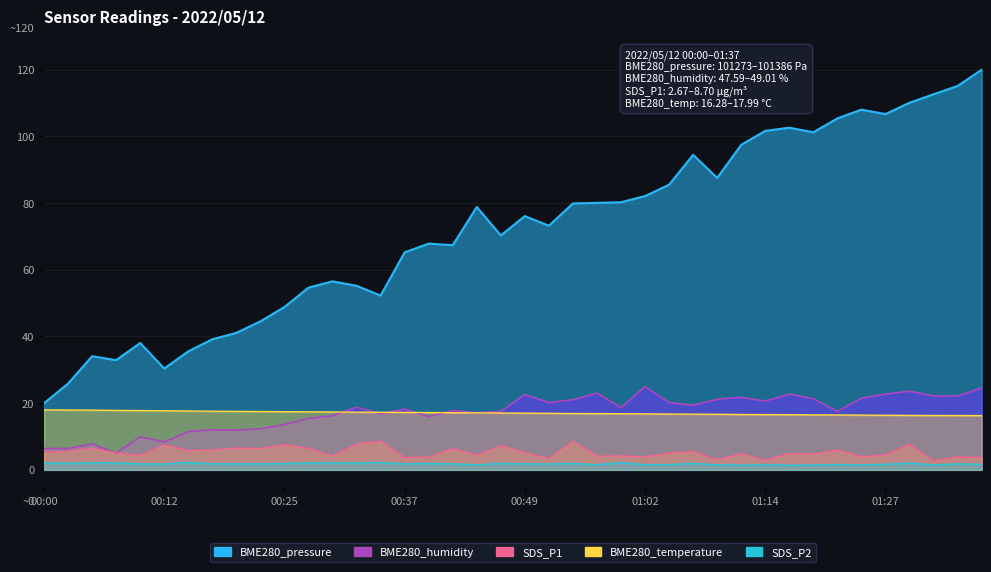

What is the sum of all BME280_humidity values?

691.4